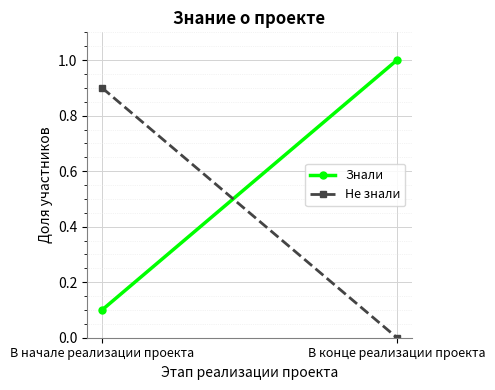

How many series are shown in this chart?

2